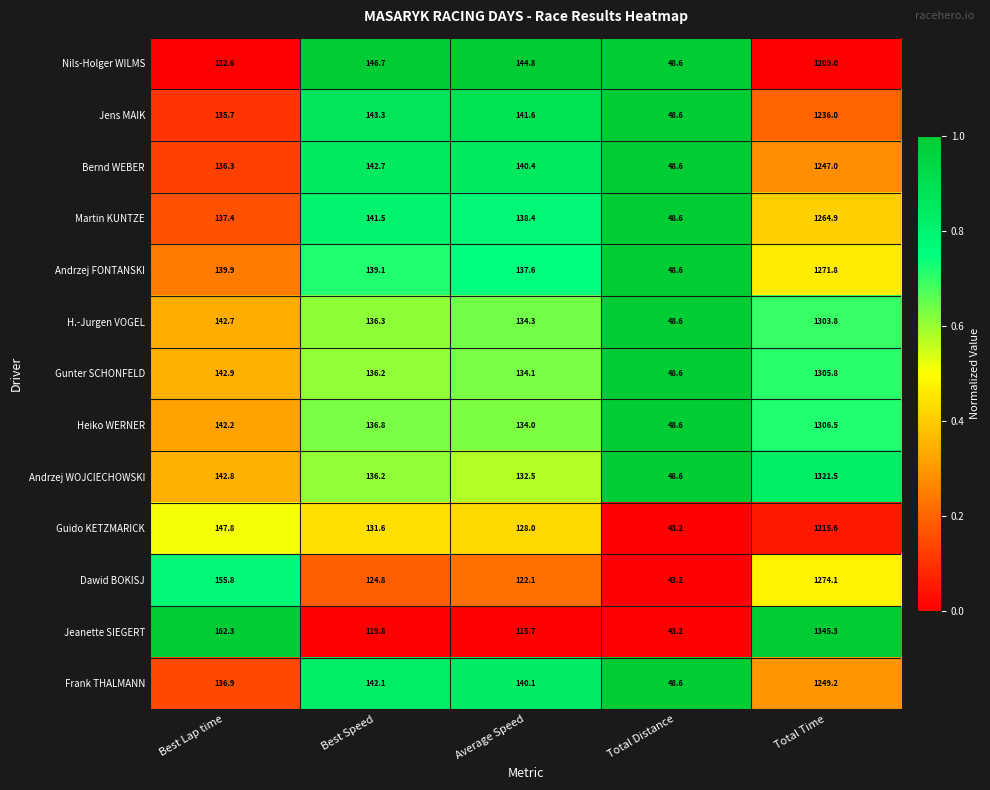

How many series are shown in this chart?

13